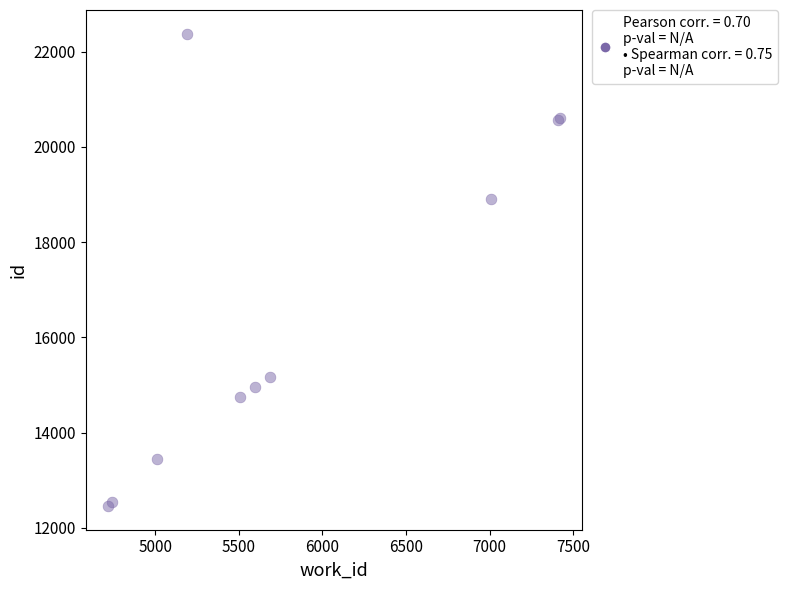

What Y value in the scatter plot is closest to 17416?

18895